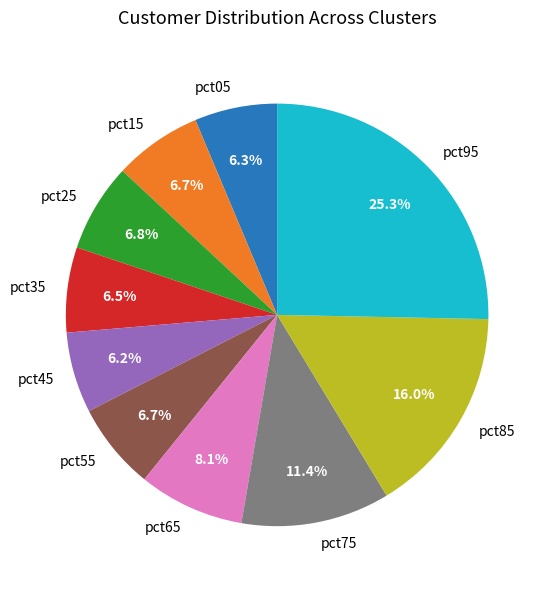

What portion of the pie excludes pct65?

91.9%